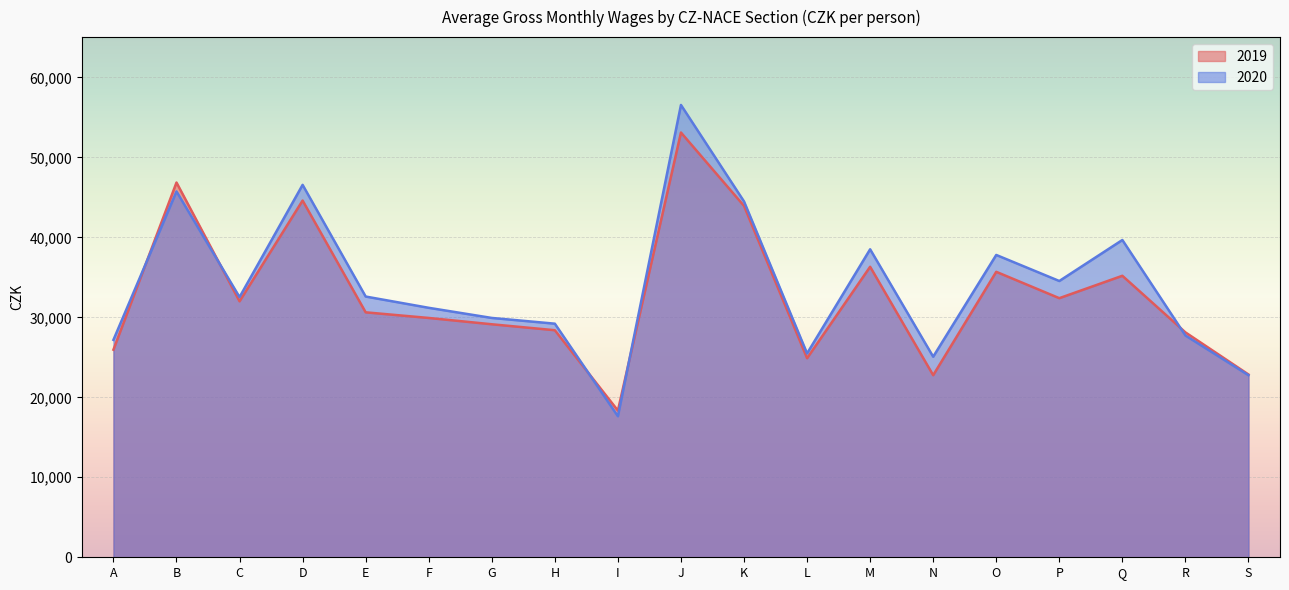

How many interior local peaks does the 2020 series have?

6